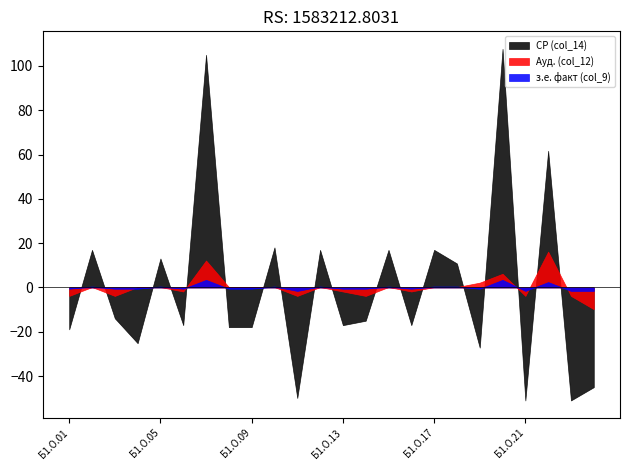

List the series in order of their peak value, lowest first.

з.е. факт (col_9), Ауд. (col_12), СР (col_14)